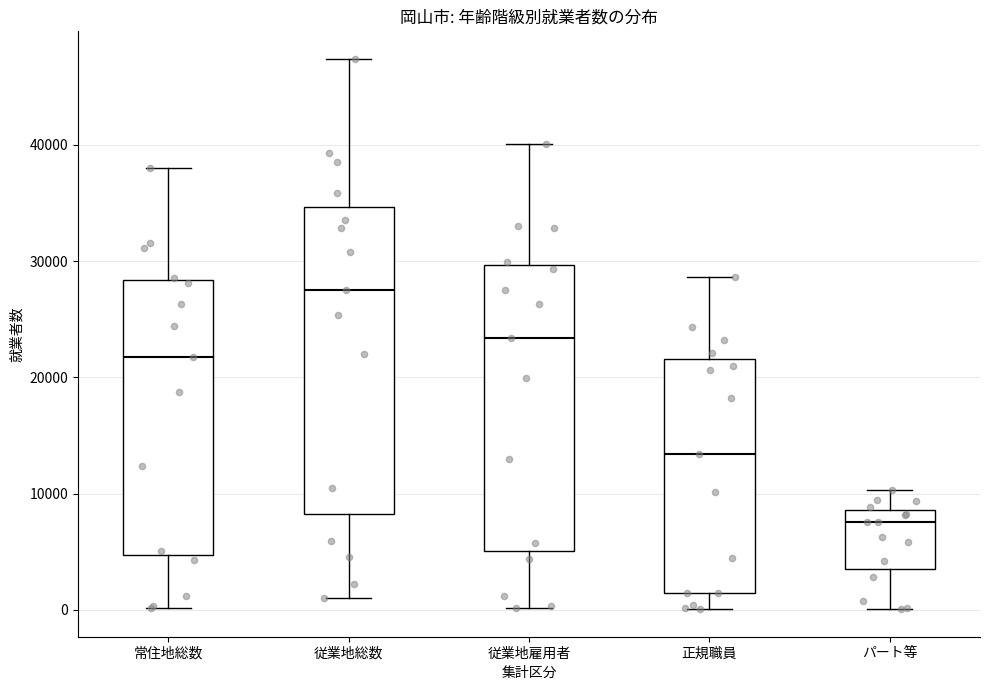

Which box is the tallest, from its lower edge to its upper edge?

従業地総数